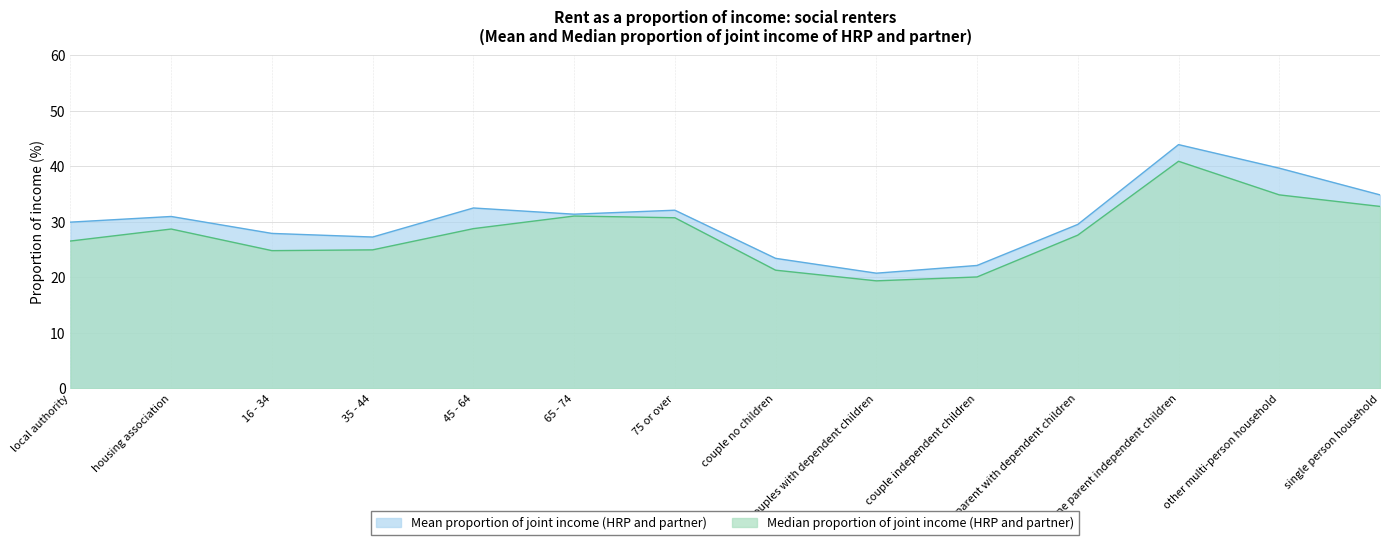

What position from the right is couples with dependent children?

6